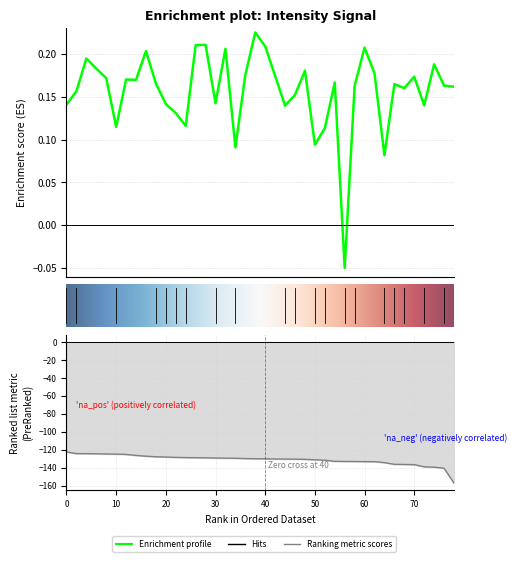

What is the smallest value displayed?

-0.1